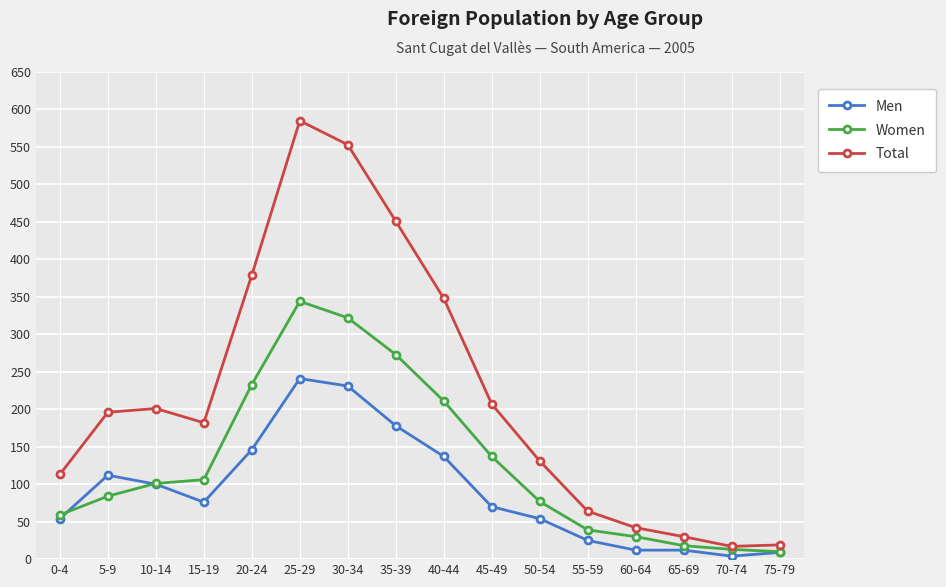

Which series has the largest total across all categories?

Total